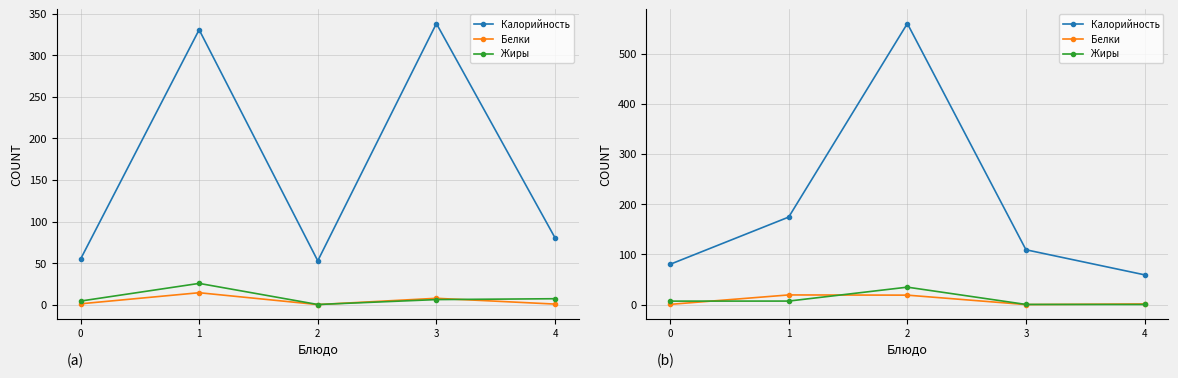

Between 3 and 2, which is larger?

2